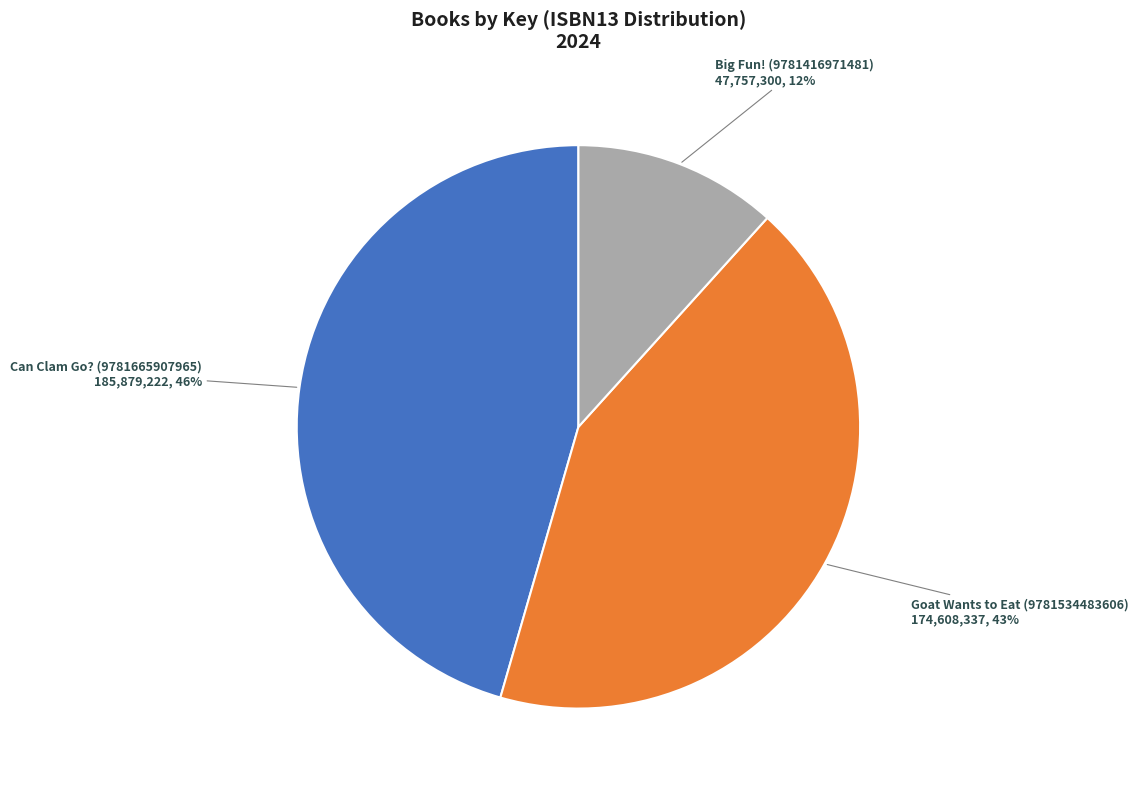

To the nearest percent, what is the average slice percentage?

33%